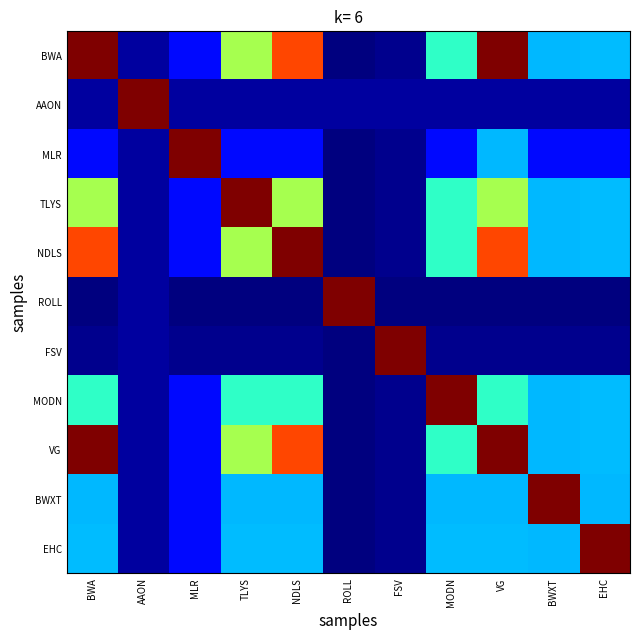

At how many categories does at least one series exceed 0?

11